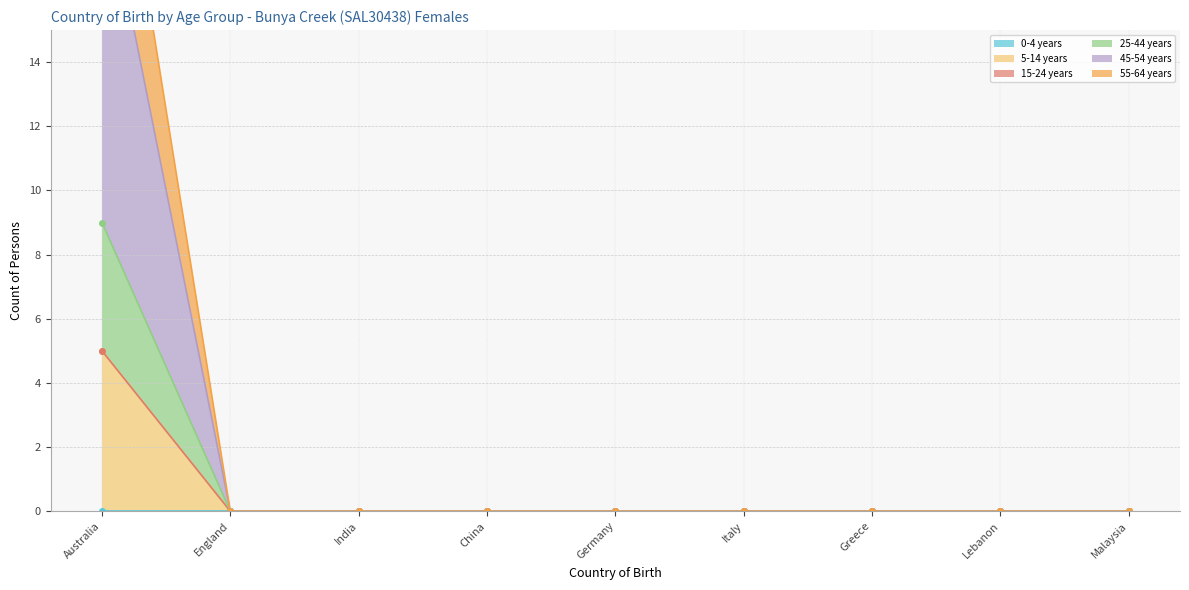

What is the label of the 5th point from the left?

Germany